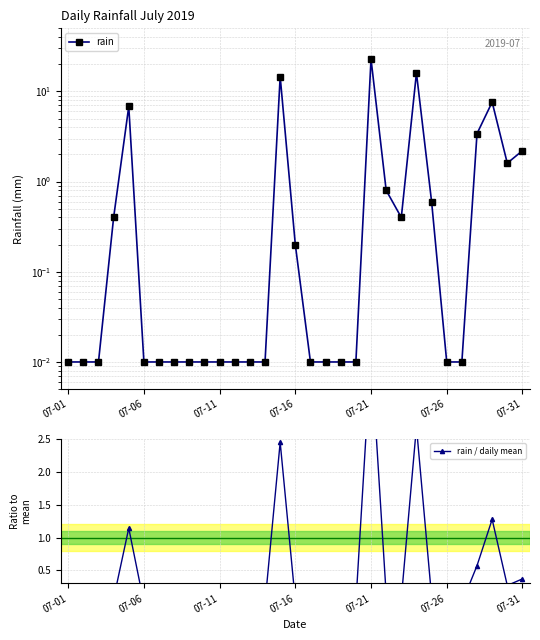

Rank the series by their average value, from lowest to highest.

rain / daily mean, rain